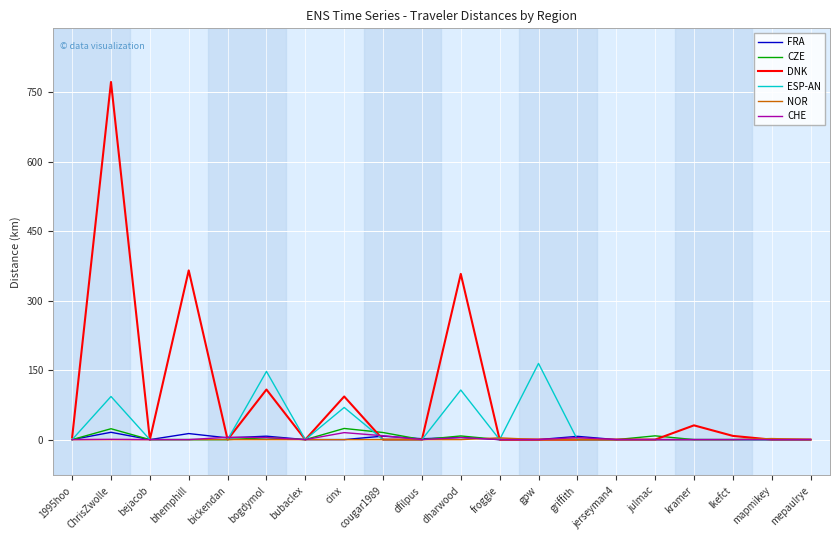

At which label is DNK closest to 386?

bhemphill